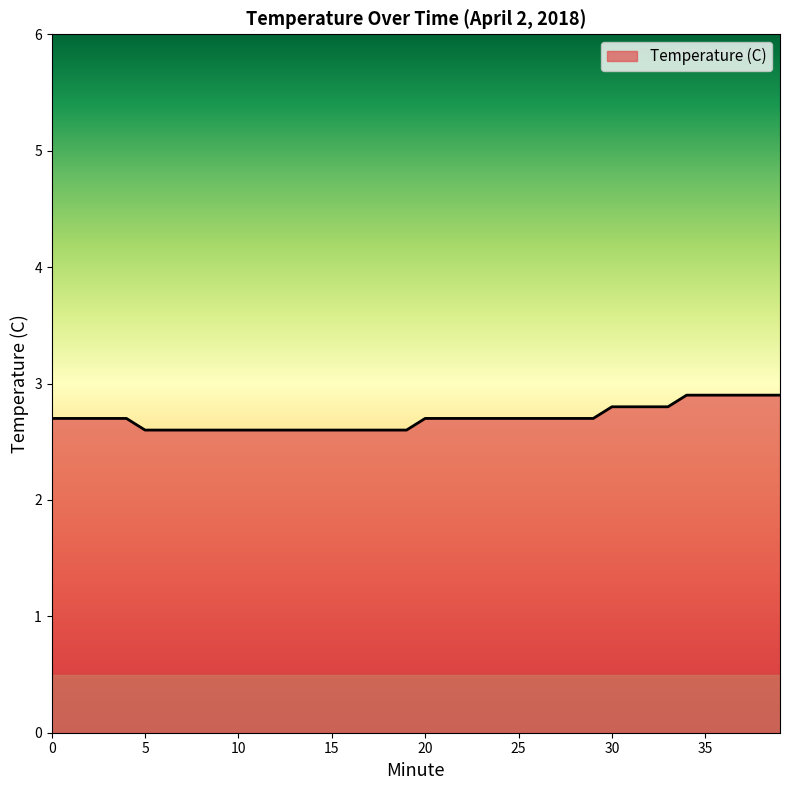

Does the chart display data point markers on the line(s)?

No